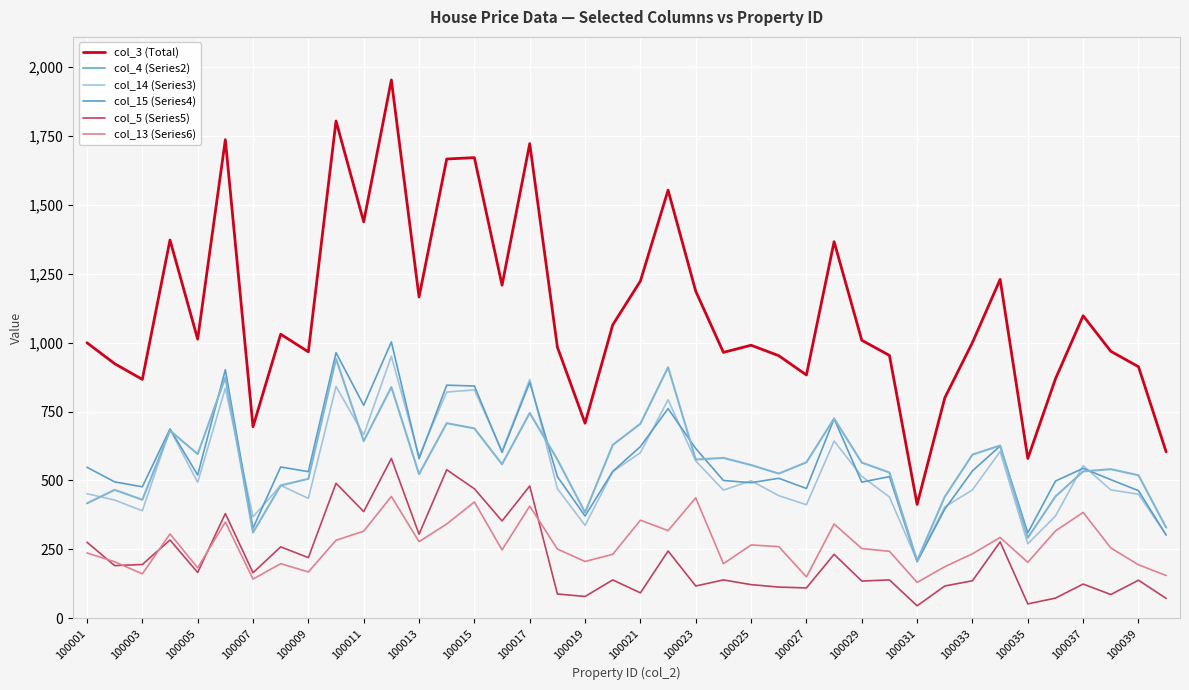

What is the difference between the maximum and minimum values in the col_3 (Total) series?

1541